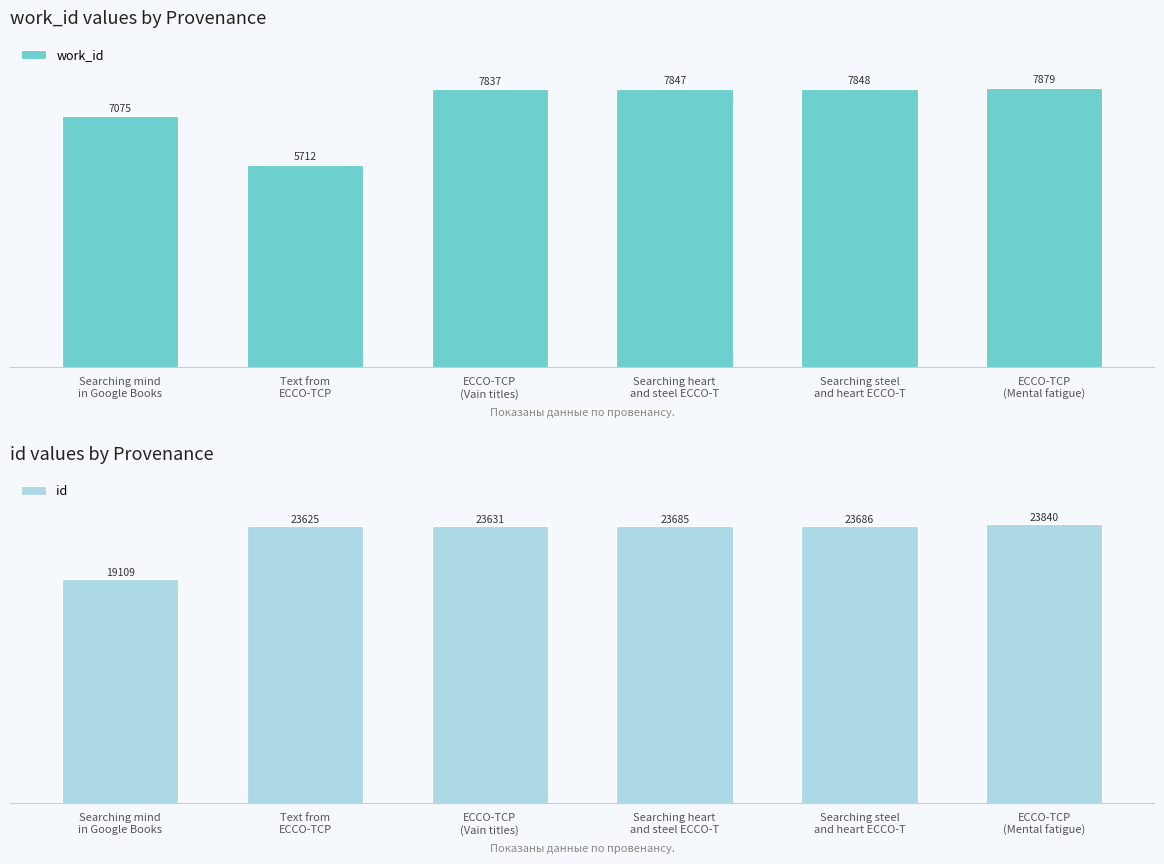

How many bars are there in total?

12